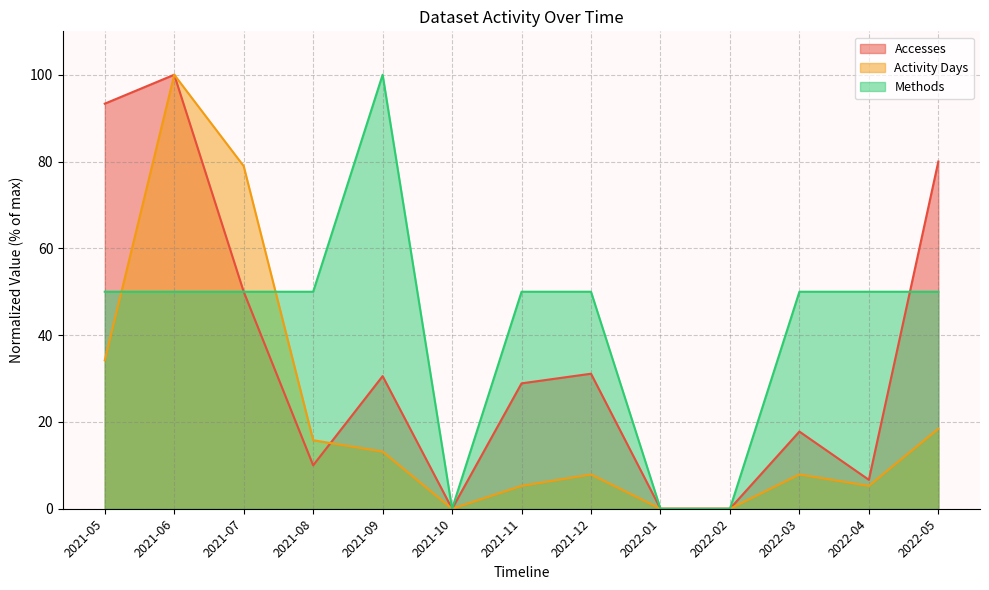

Reading left to right, what are all the values shown in this chart?

Accesses: 2021-05=93.3	2021-06=100.0	2021-07=50.0	2021-08=10.0	2021-09=30.6	2021-10=0.0	2021-11=28.9	2021-12=31.1	2022-01=0.0	2022-02=0.0	2022-03=17.8	2022-04=6.7	2022-05=80.0
Activity Days: 2021-05=34.2	2021-06=100.0	2021-07=78.9	2021-08=15.8	2021-09=13.2	2021-10=0.0	2021-11=5.3	2021-12=7.9	2022-01=0.0	2022-02=0.0	2022-03=7.9	2022-04=5.3	2022-05=18.4
Methods: 2021-05=50.0	2021-06=50.0	2021-07=50.0	2021-08=50.0	2021-09=100.0	2021-10=0.0	2021-11=50.0	2021-12=50.0	2022-01=0.0	2022-02=0.0	2022-03=50.0	2022-04=50.0	2022-05=50.0